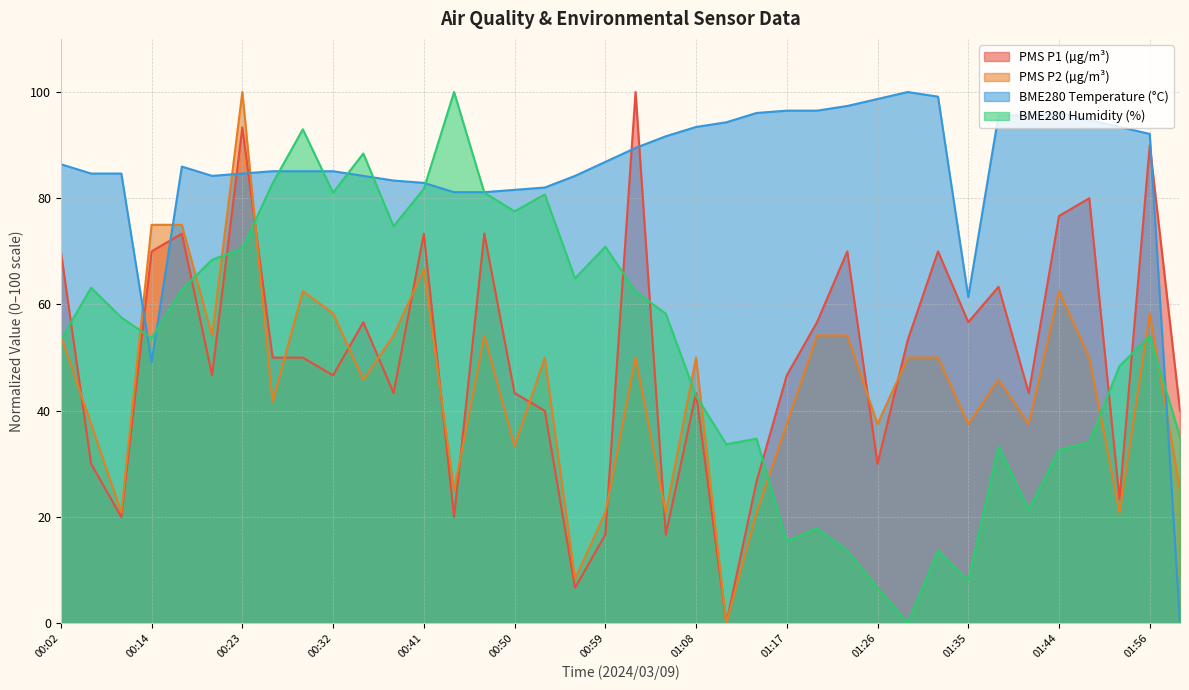

Where does the PMS_P1 series first go above 50?

00:02